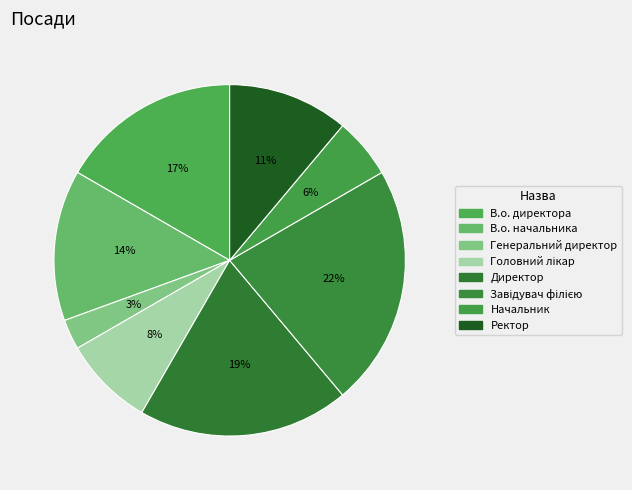

Which slice is the largest?

Завідувач філією